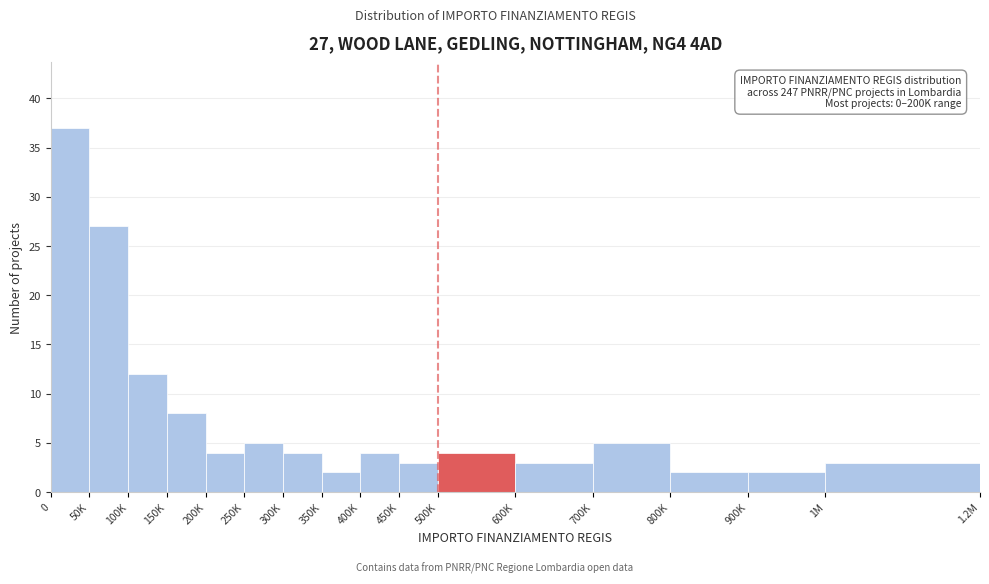

Reading left to right, list all the values displayed in this chart.

0=37	50K=27	100K=12	150K=8	200K=4	250K=5	300K=4	350K=2	400K=4	450K=3	500K=4	600K=3	700K=5	800K=2	900K=2	1M=3